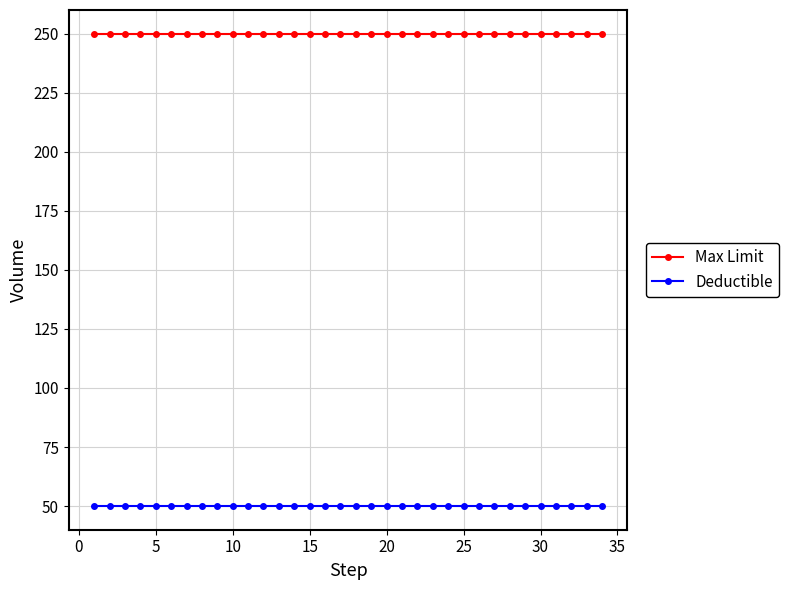

What is the greatest value displayed?

250.0